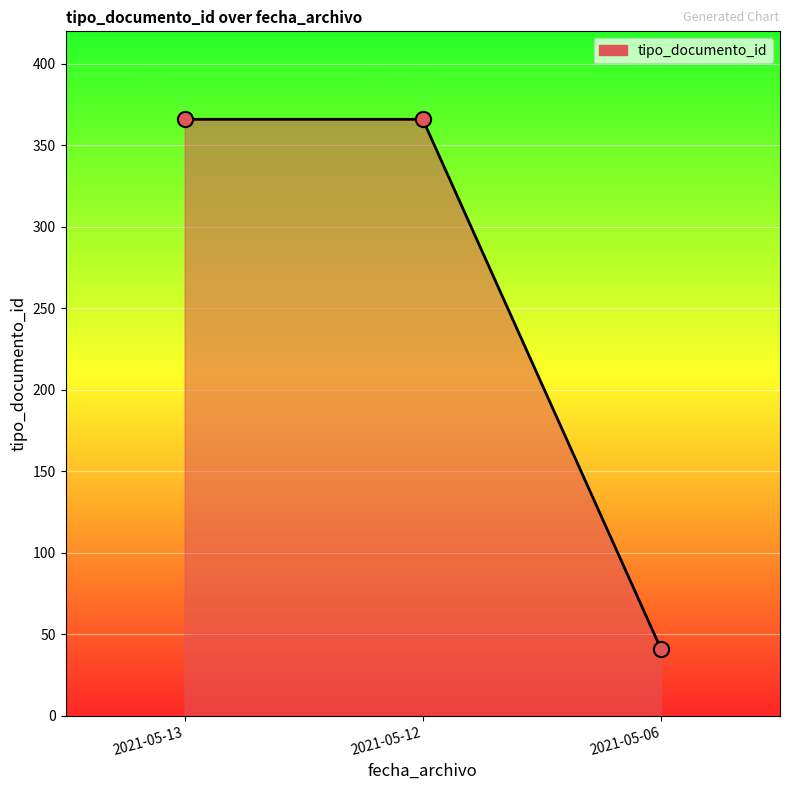

Between 2021-05-13 and 2021-05-06, which is larger?

2021-05-13